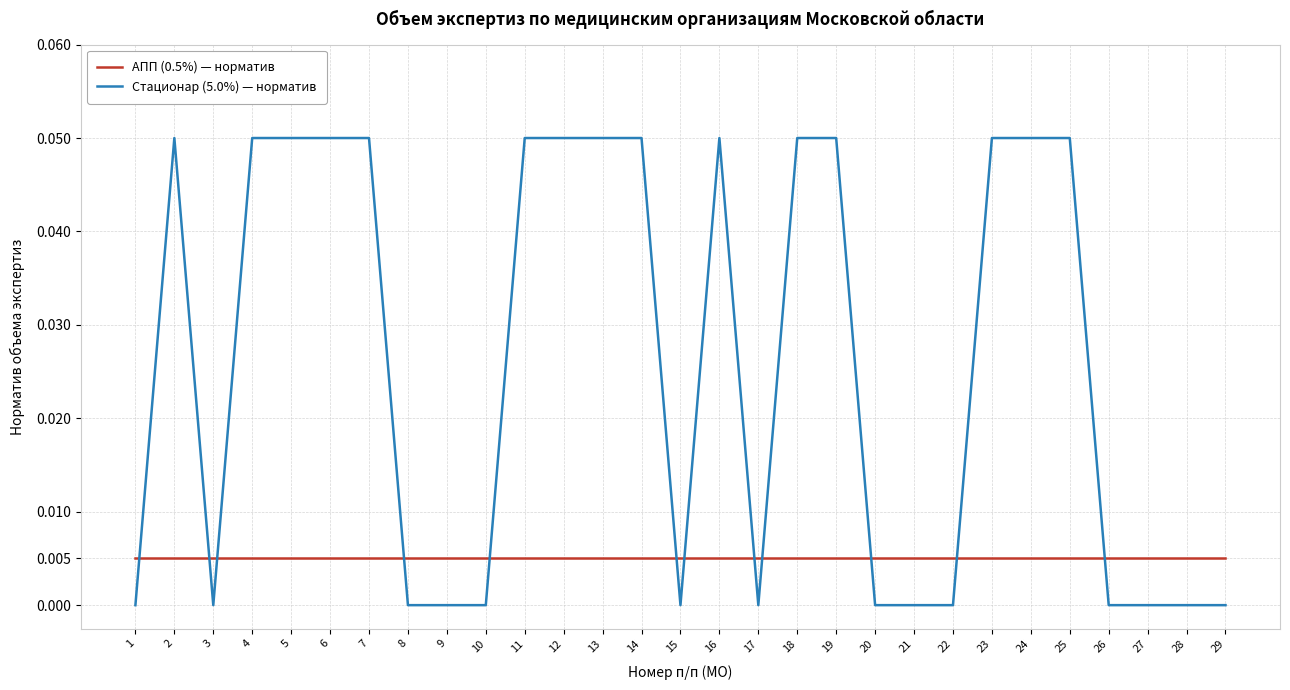

Does the chart display data point markers on the line(s)?

No